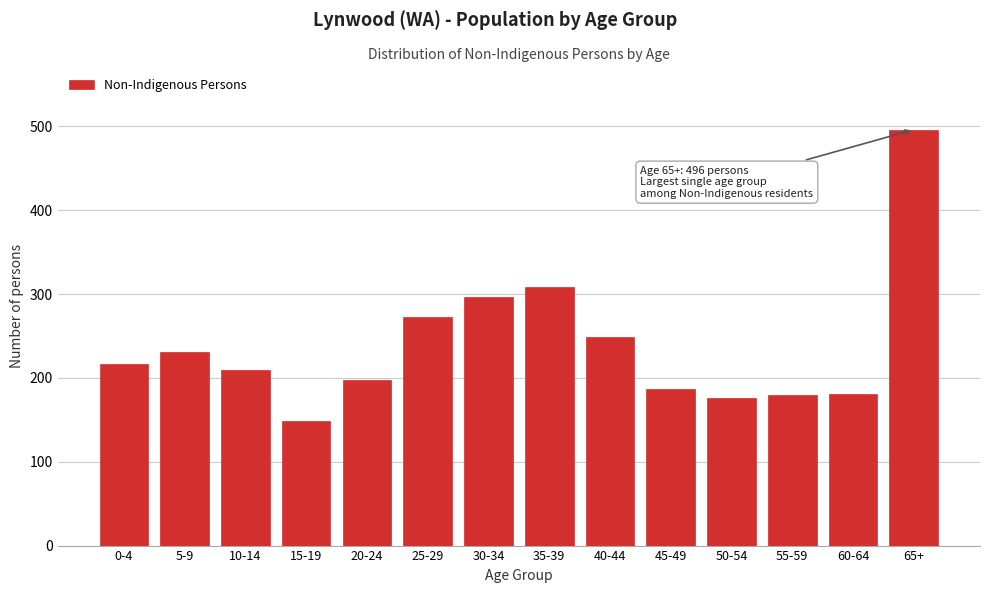

At which category does the chart reach its peak across all series?

65+